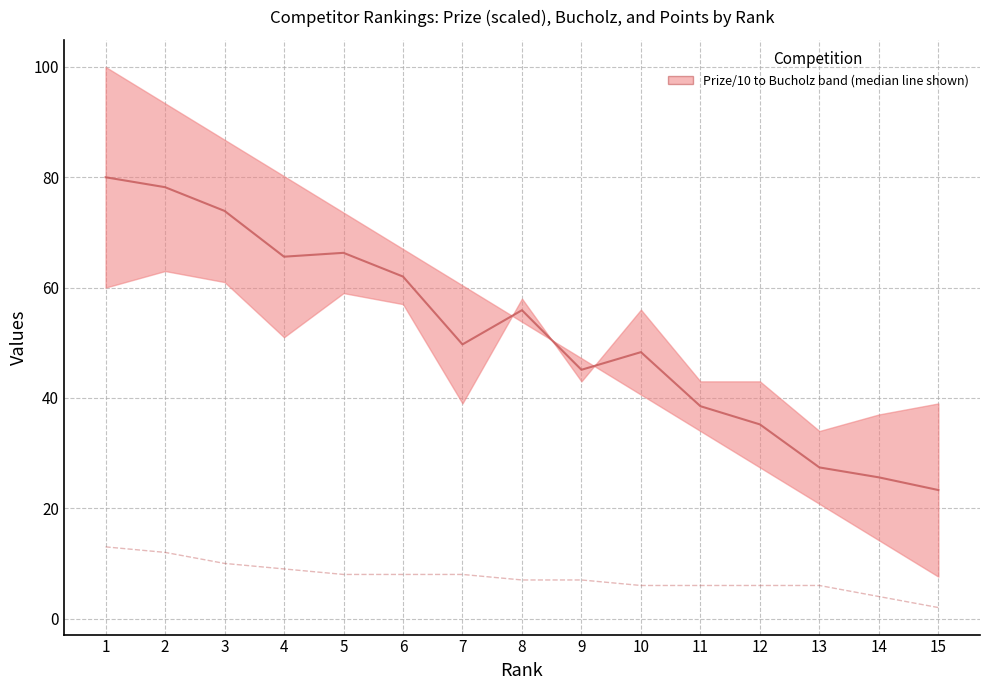

The value of Points at 15 is 0.4. True or false?

False